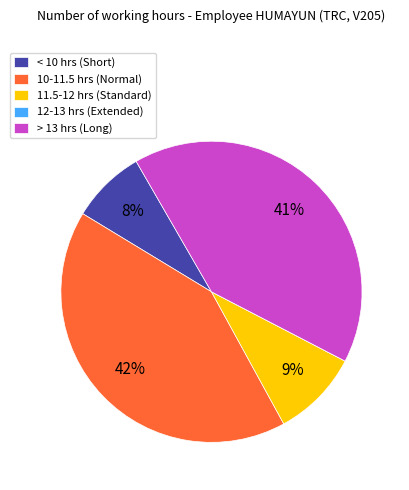

To the nearest percent, what is the difference between the < 10 hrs (Short) and > 13 hrs (Long) slice percentages?

33%